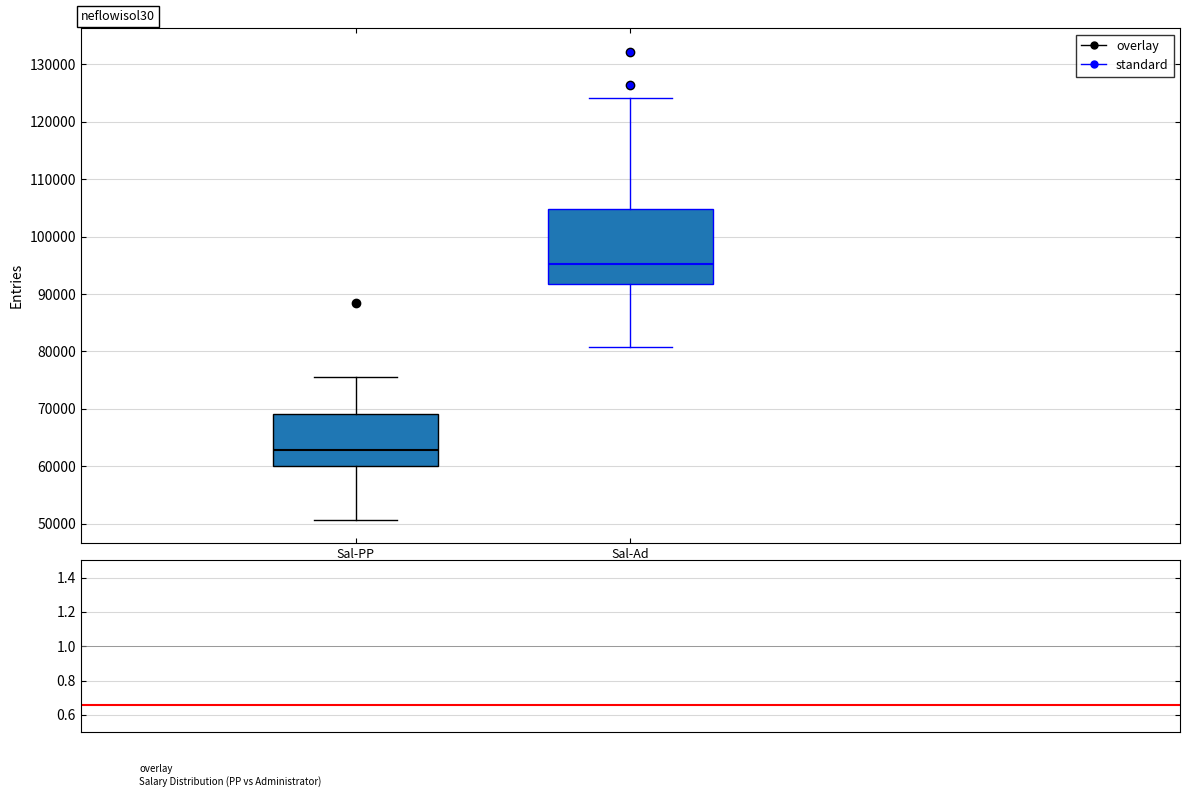

Reading left to right, read every box against the y-axis: the position of its median line, the range the box covers, and the ends of its whiskers. The values are not printed on the chart, so give them approximately, as read against the axis.

Sal-PP: median 63000, box 60000 to 69000, whiskers 51000 to 76000
Sal-Ad: median 95000, box 92000 to 105000, whiskers 81000 to 124000